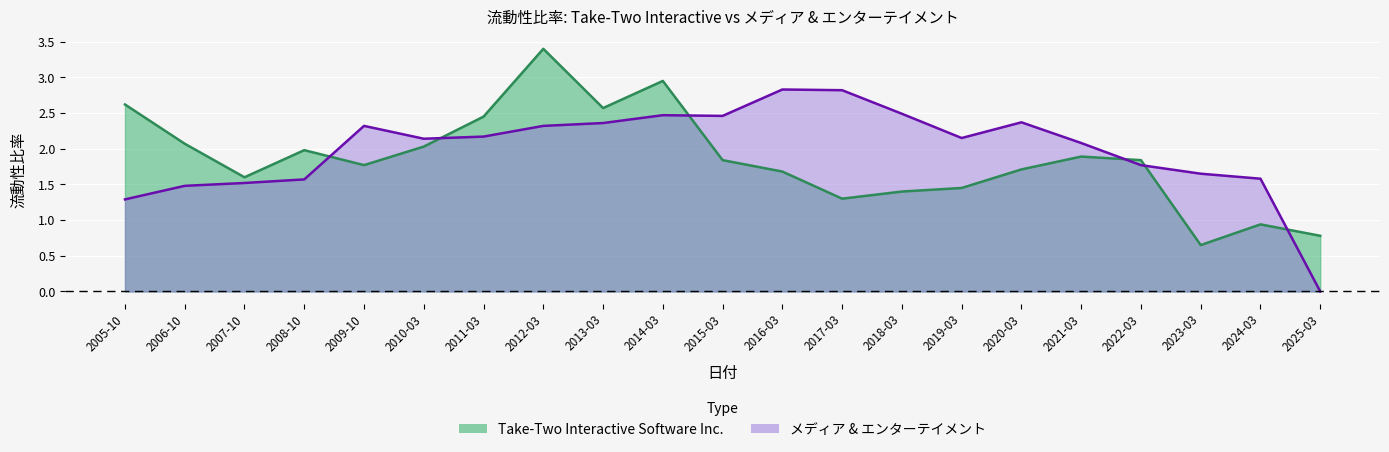

At how many categories does at least one series exceed 3?

1